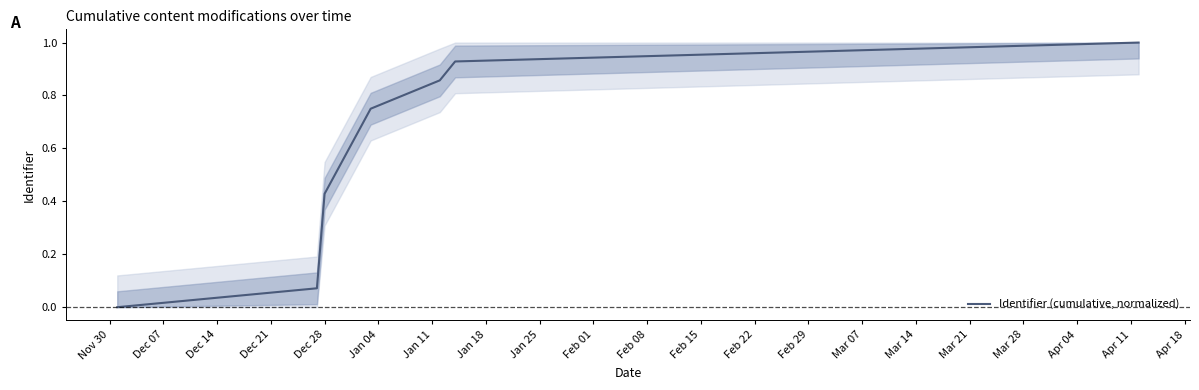

What is the greatest value displayed?

1.0